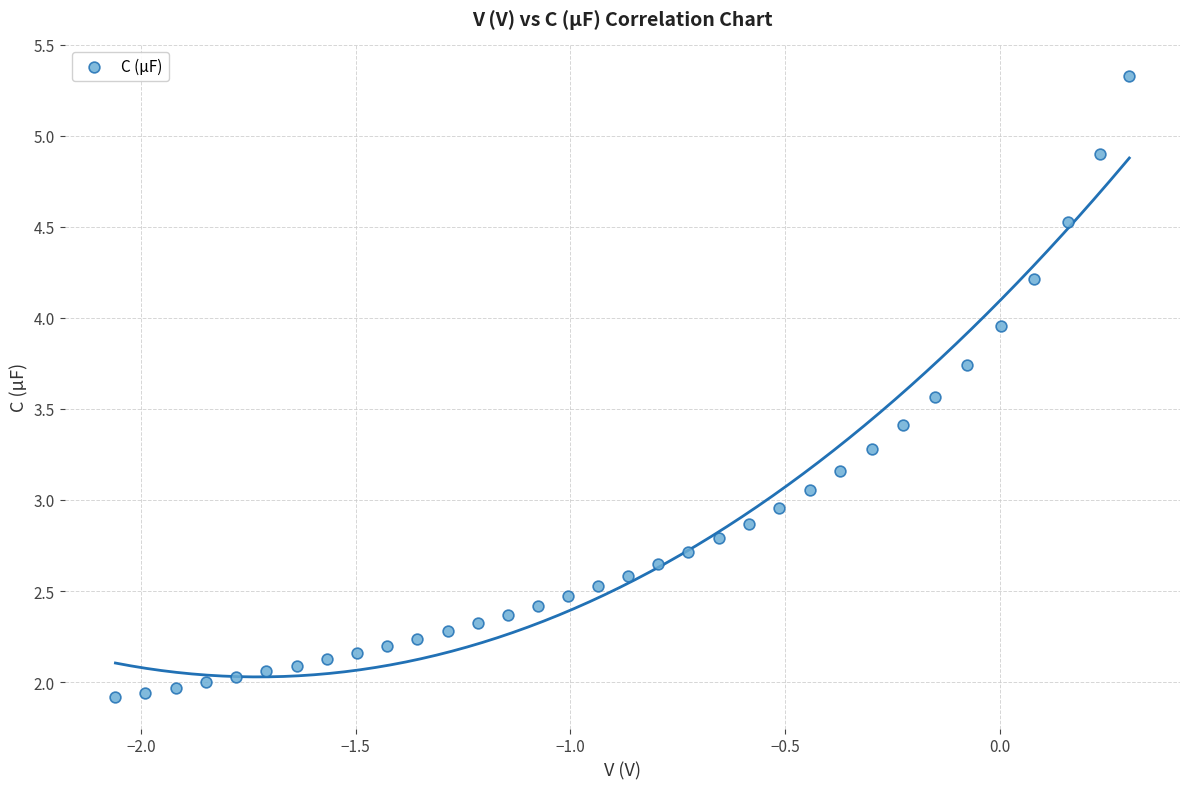

What is the range of Y values (max minus min)?

3.4